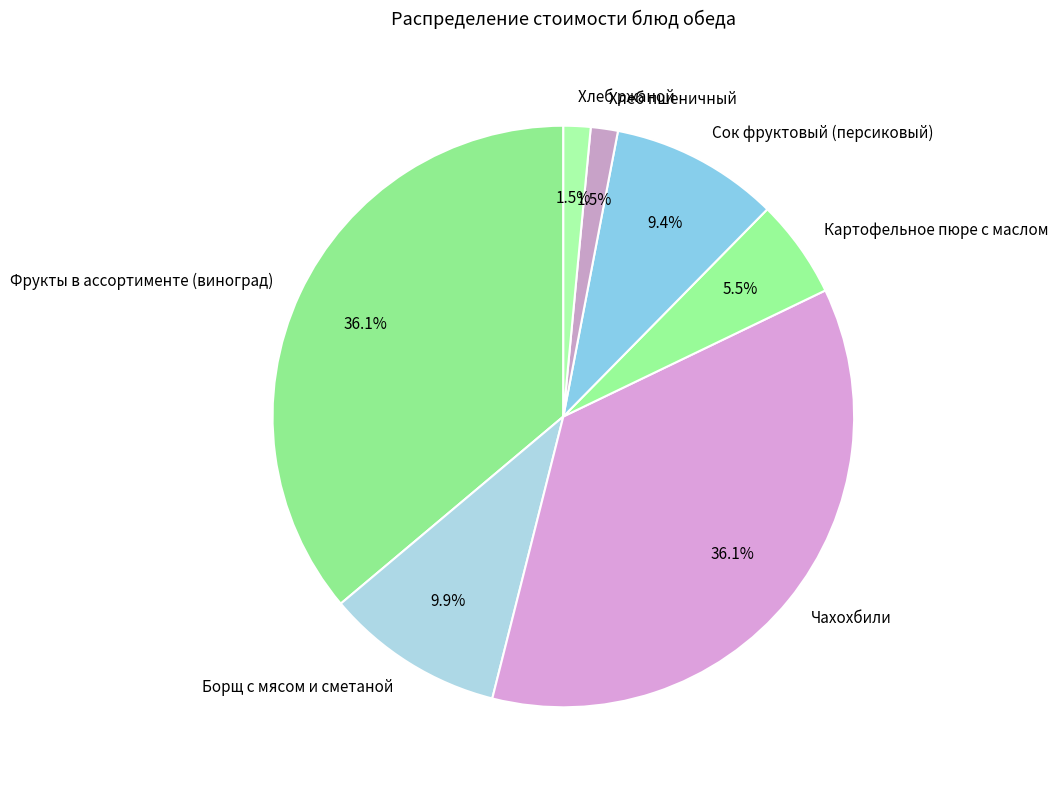

Is there any slice that represents more than half of the pie?

No